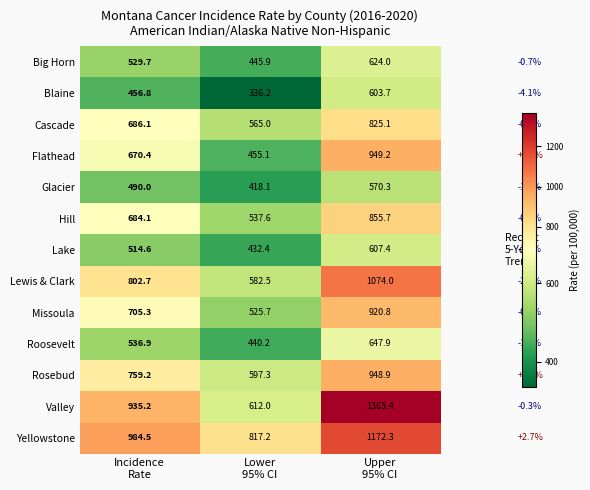

Which label corresponds to the smallest value in the chart?

Lower
95% CI